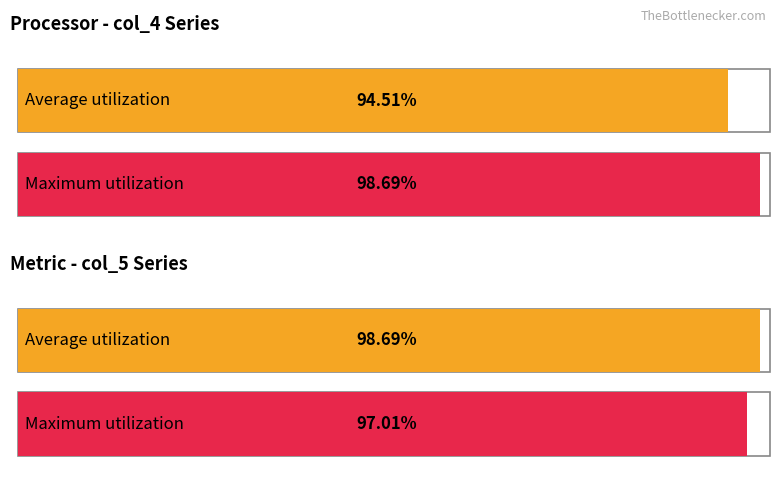

True or false: col_5 has a value of 3807 at 6.

False